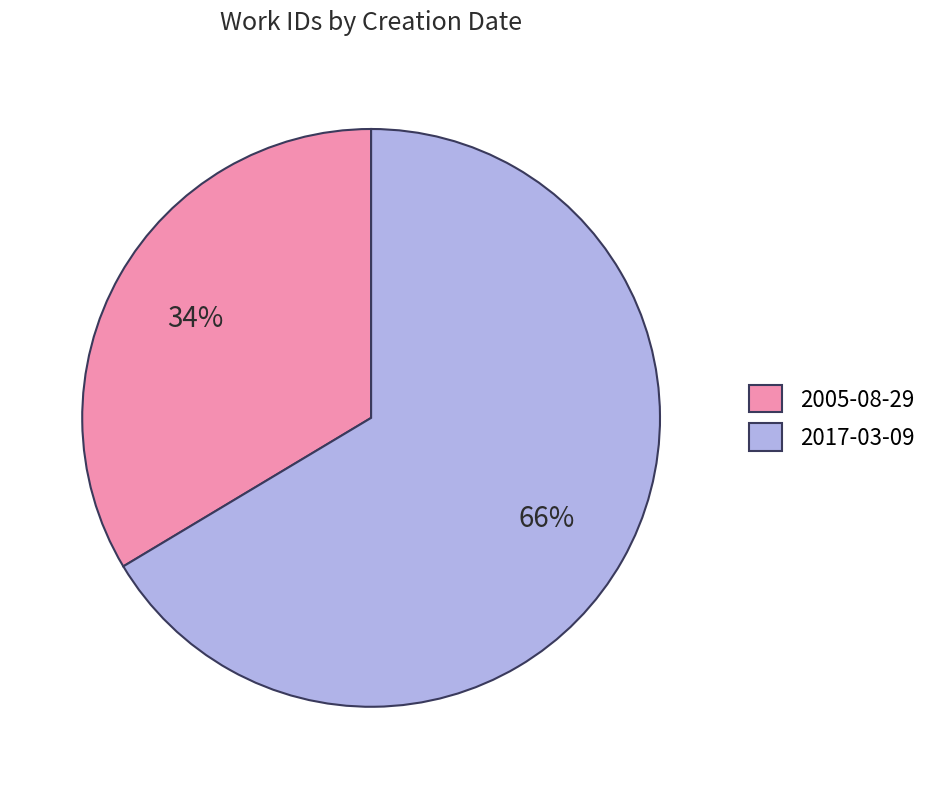

Does any single category account for the majority?

Yes